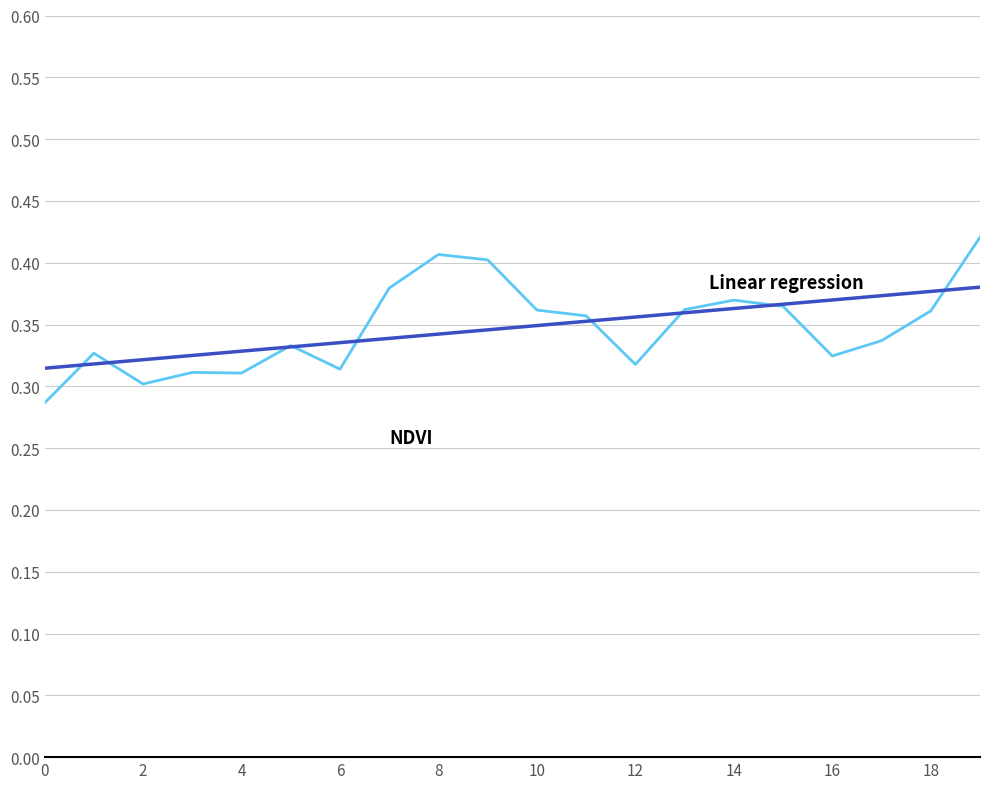

What is the total value across all series at 0?

0.6